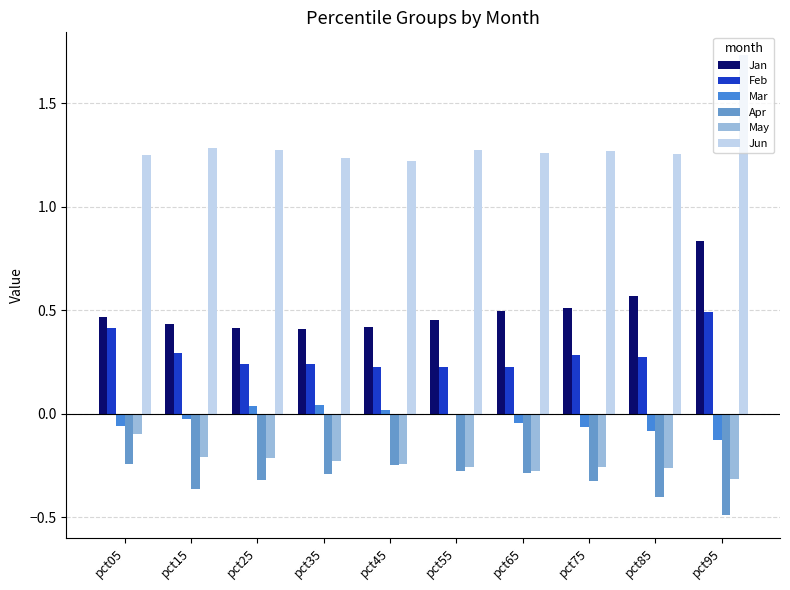

Which category has the highest value in the Feb series?

pct95